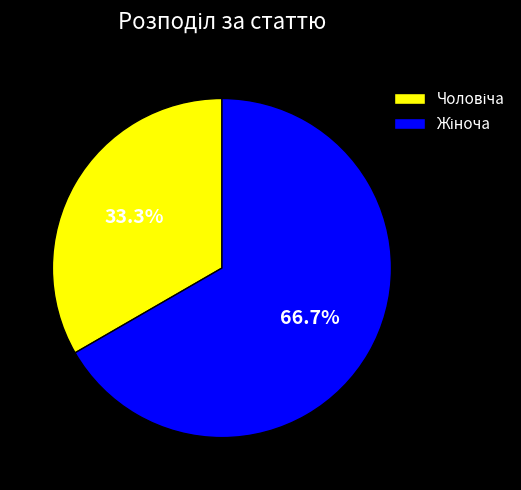

Is there any slice that represents more than half of the pie?

Yes